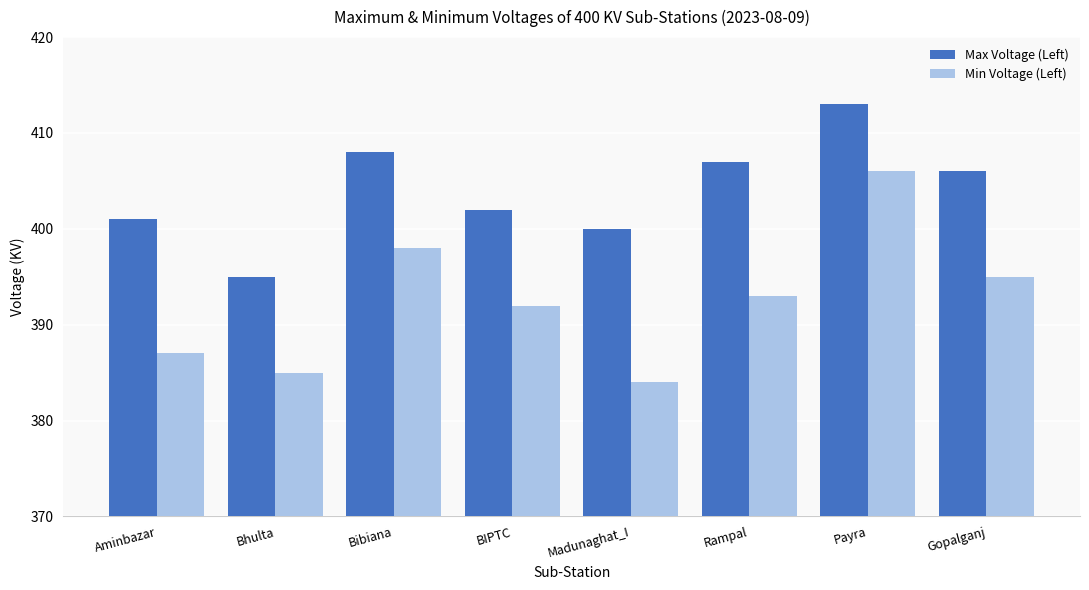

What is the average value of the Max Voltage (Left) series?

404